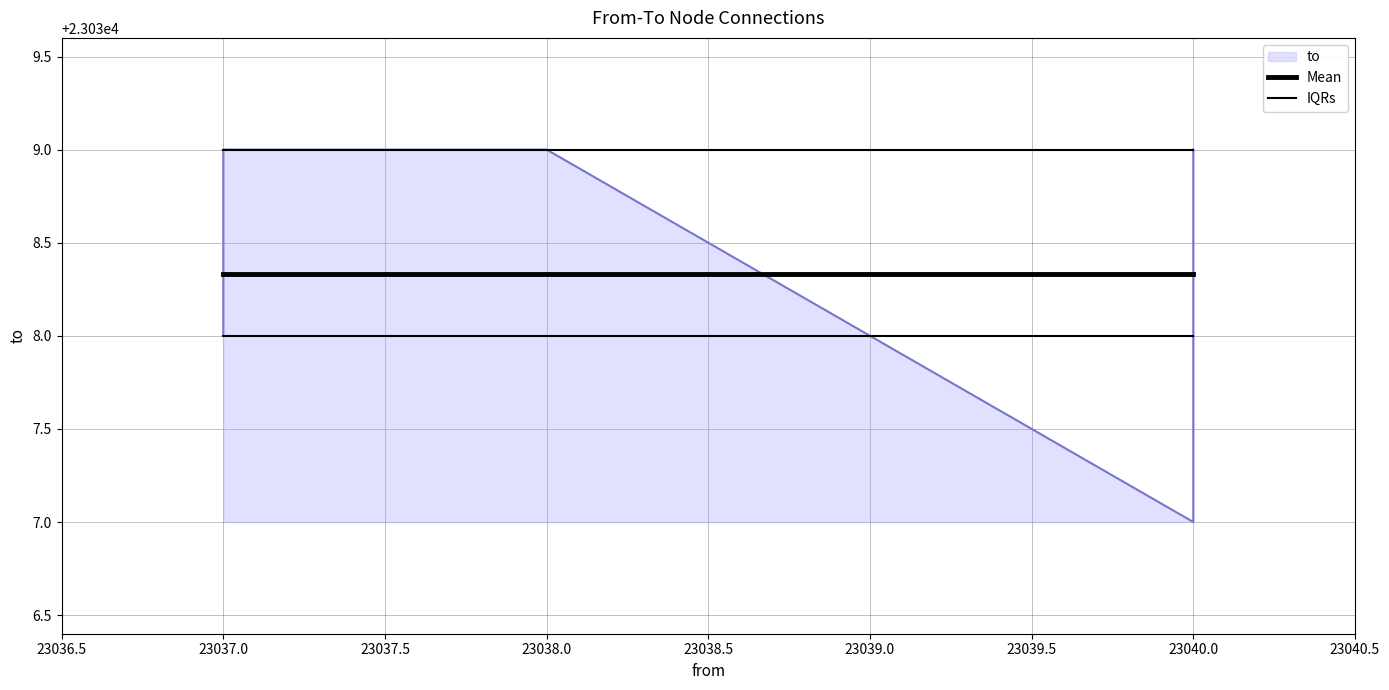

The value of IQRs at 23037.0 is 23038.0. True or false?

True